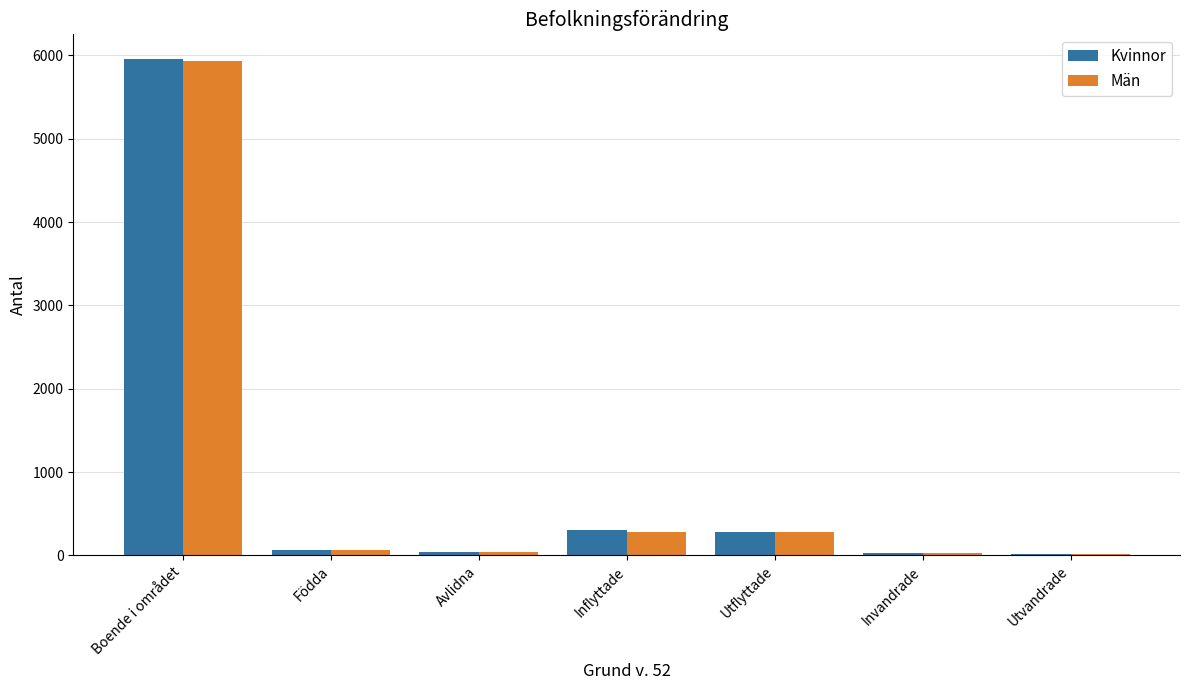

What is the sum of all Kvinnor values?

6716